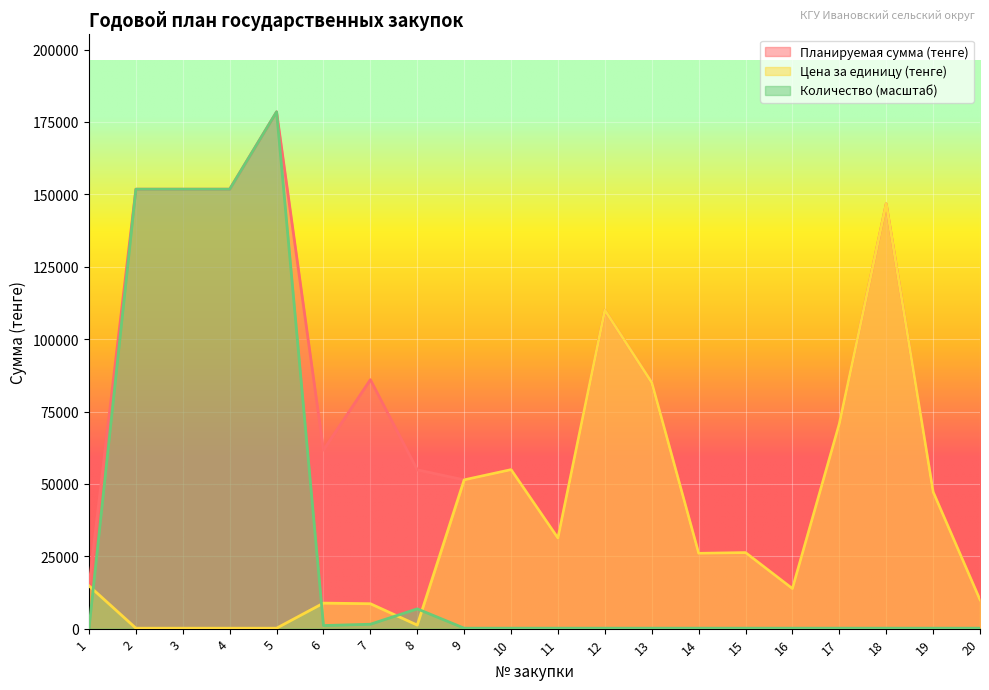

At which category is the sum across all series the highest?

5